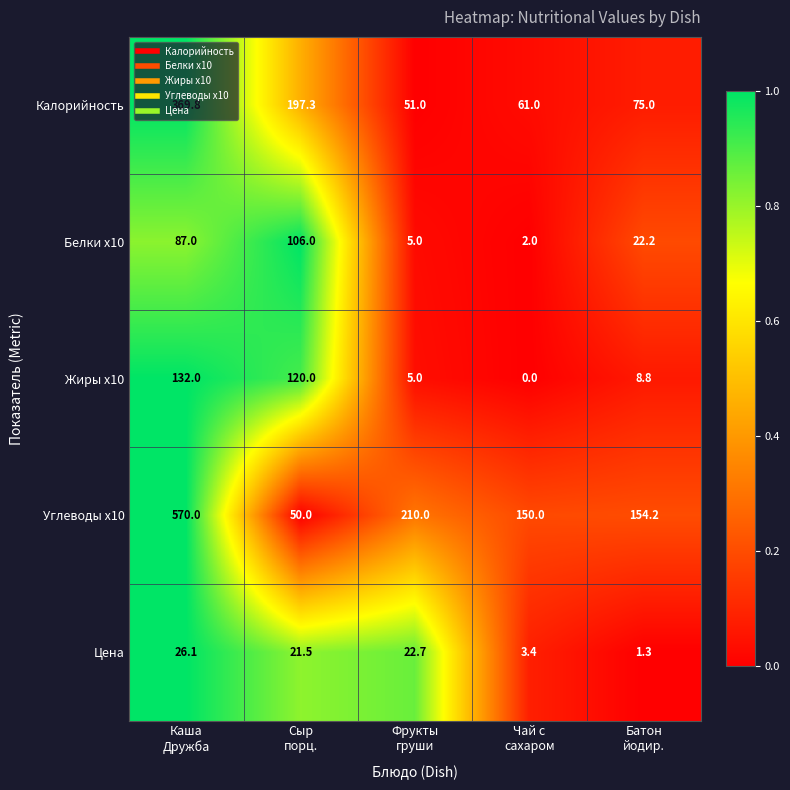

Rank the series at Чай с
сахаром from highest to lowest value.

Углеводы x10, Калорийность, Цена, Белки x10, Жиры x10